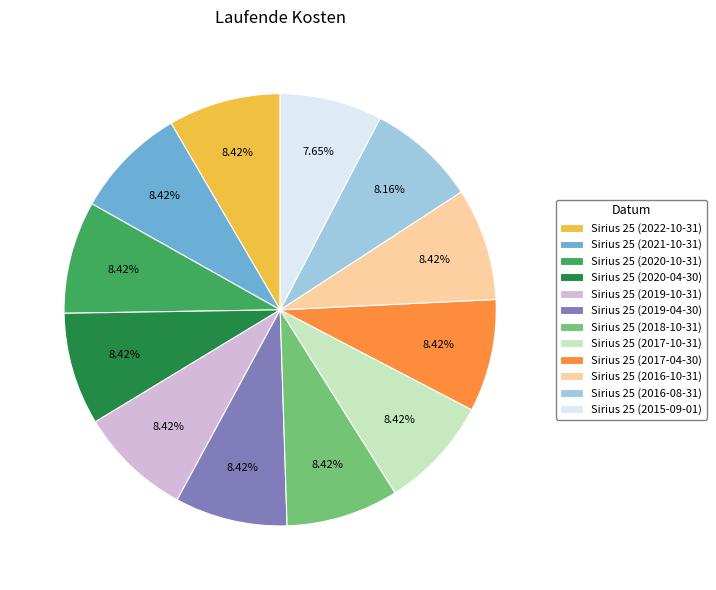

Is Sirius 25 (2016-08-31) the majority of the pie?

No